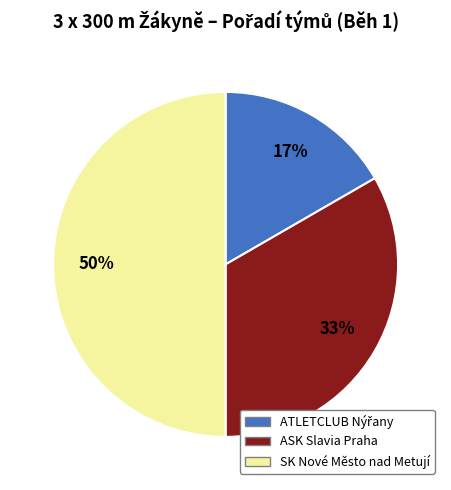

Do ASK Slavia Praha and SK Nové Město nad Metují together represent more than half of the pie?

Yes